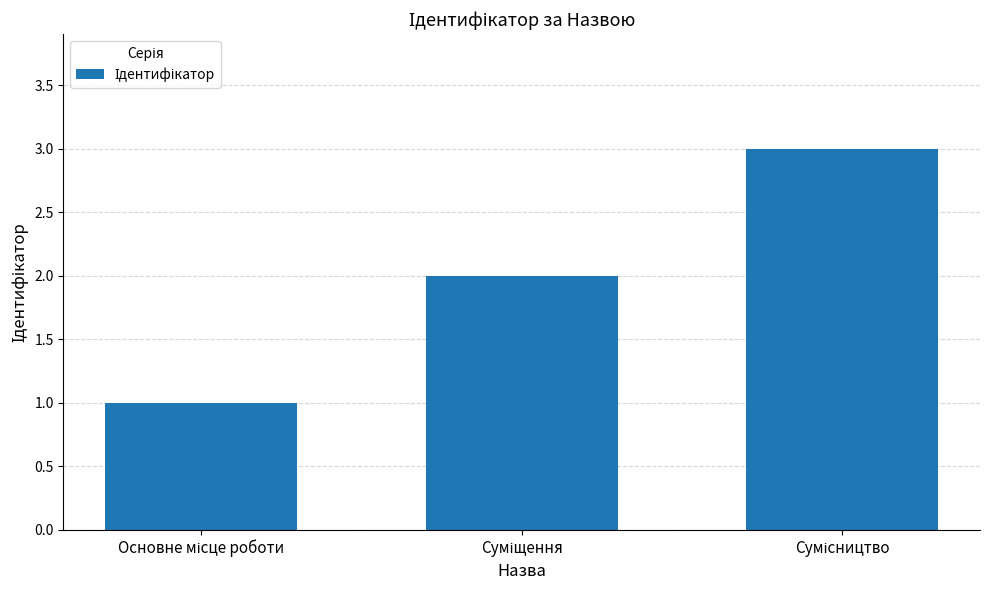

What is the greatest value displayed?

3